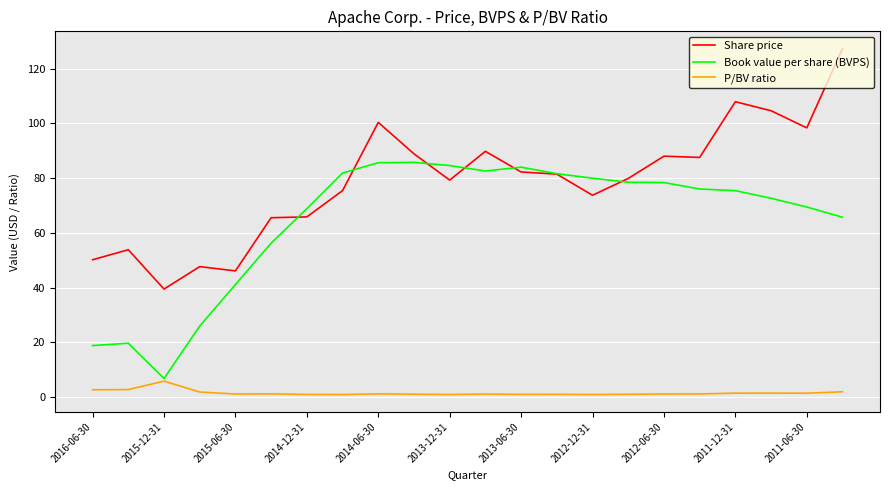

Which series has the largest total across all categories?

Share price